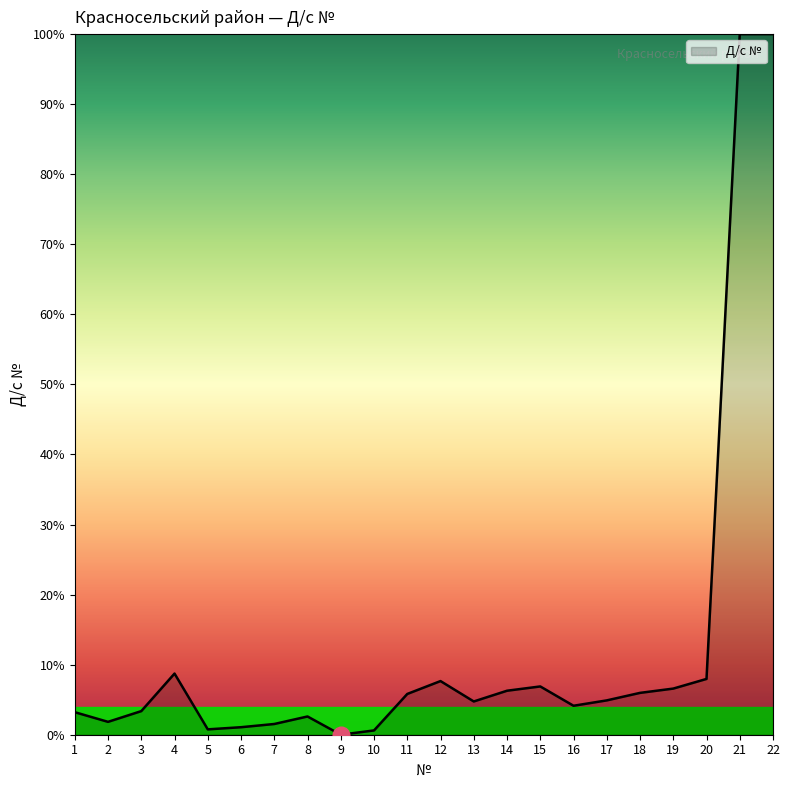

What is the maximum value shown in the chart?

100.0